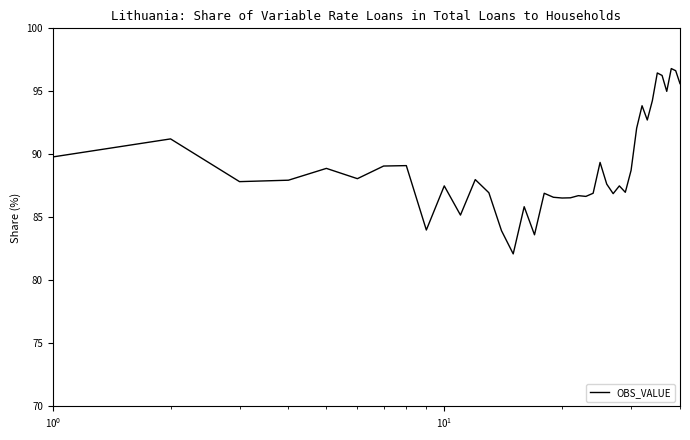

What is the difference between the maximum and minimum values?

14.7